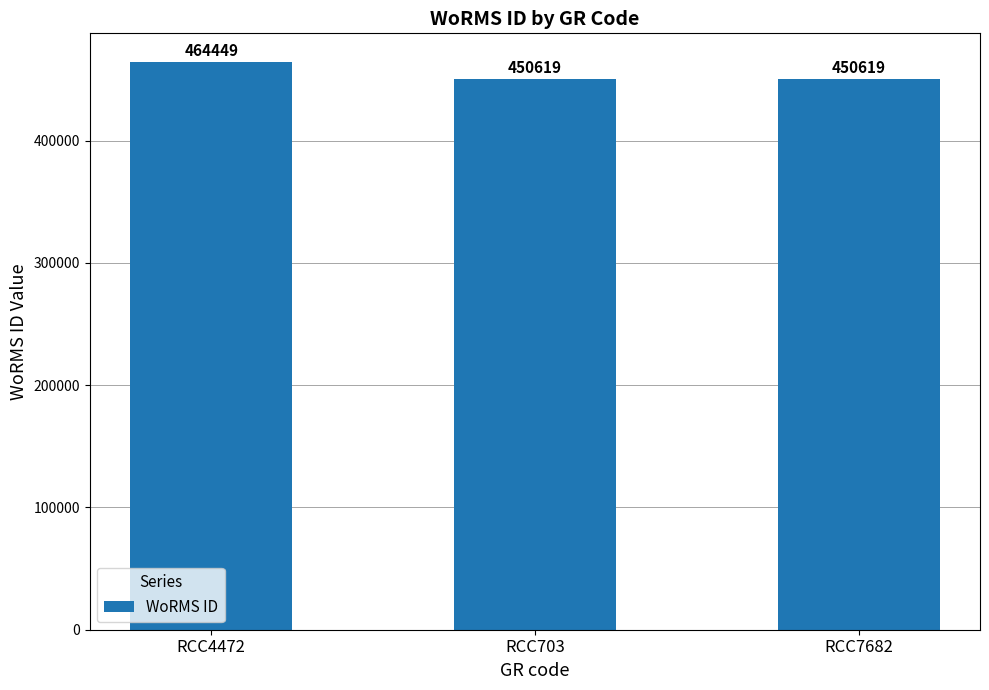

How many bars are there in total?

3